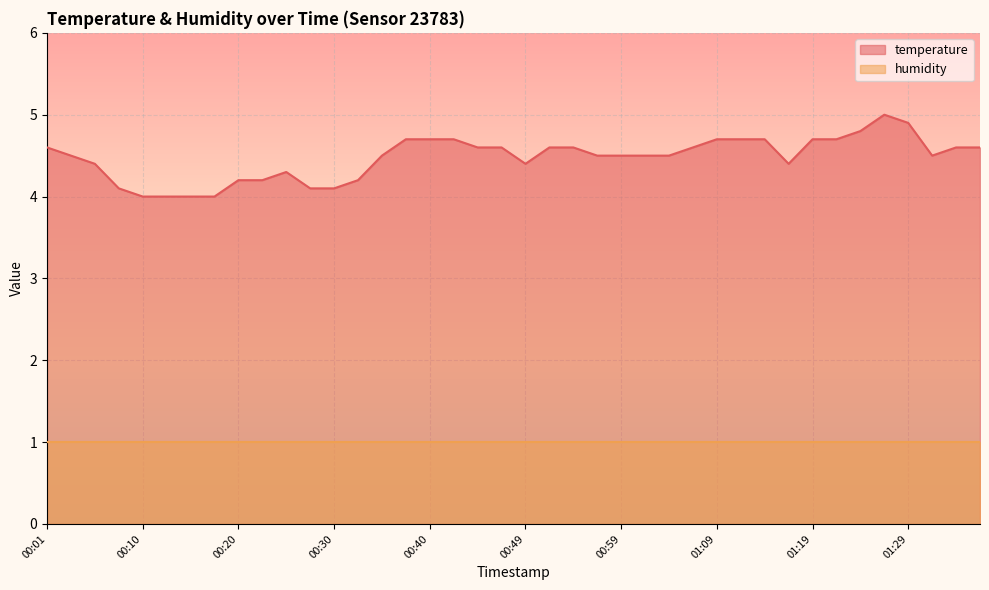

What is the label of the 35th point from the right?

00:13